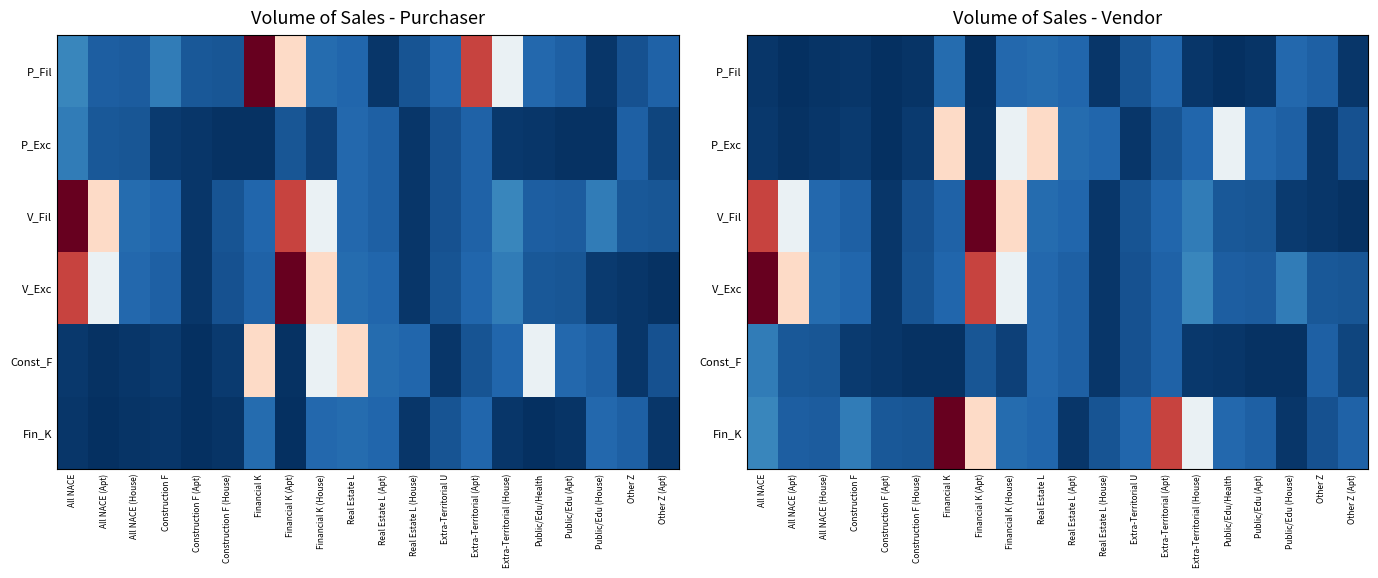

Which category has the highest value in the V_Exc series?

All NACE